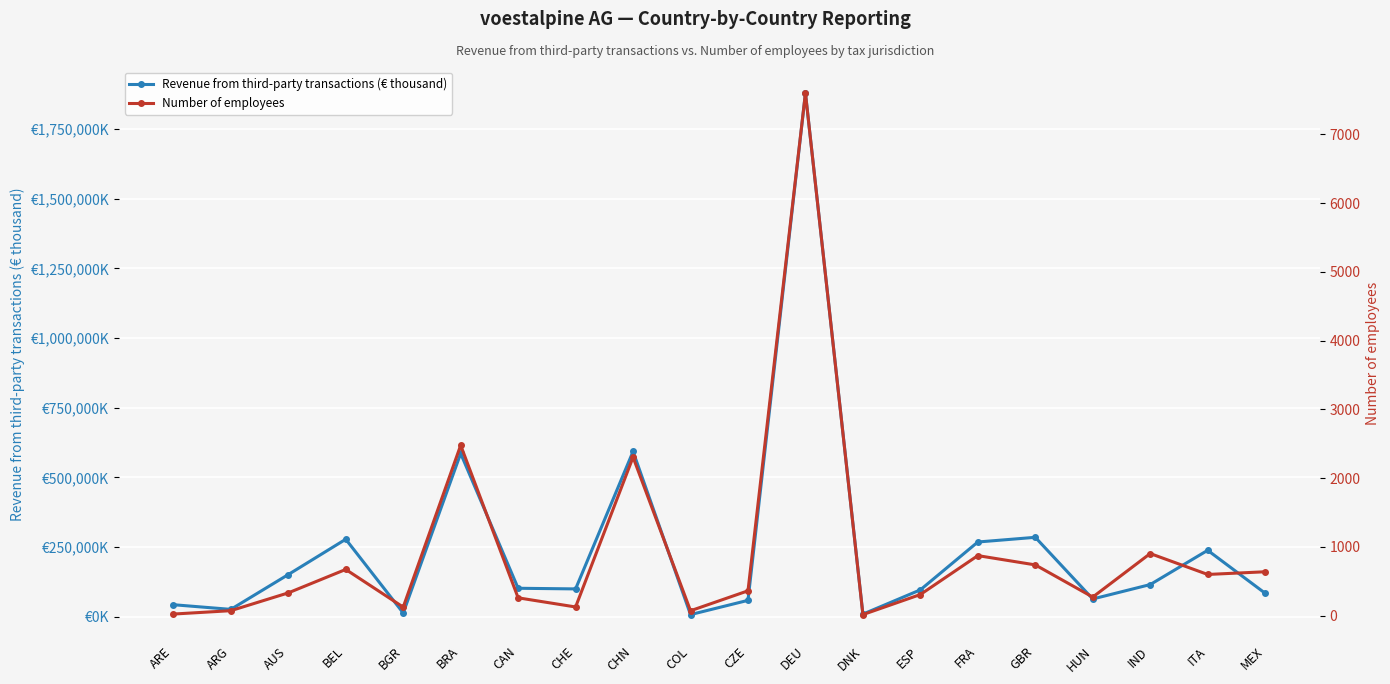

Between ESP and DEU, which is larger?

DEU